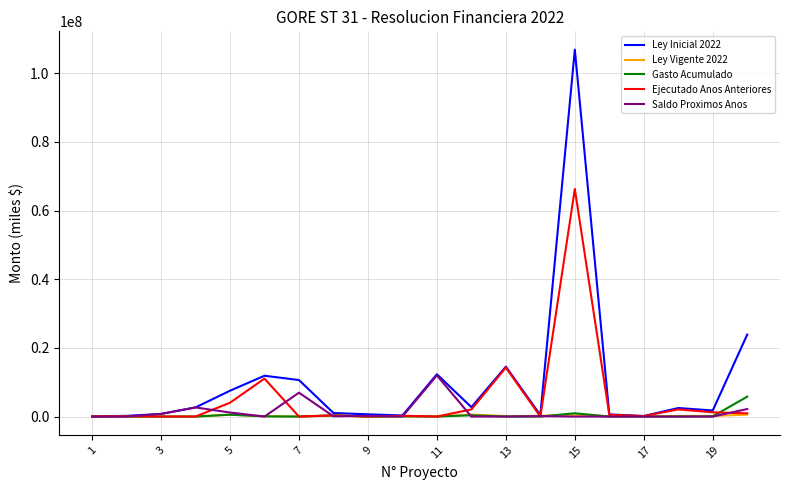

Which series has the widest spread of values?

Ley Inicial 2022